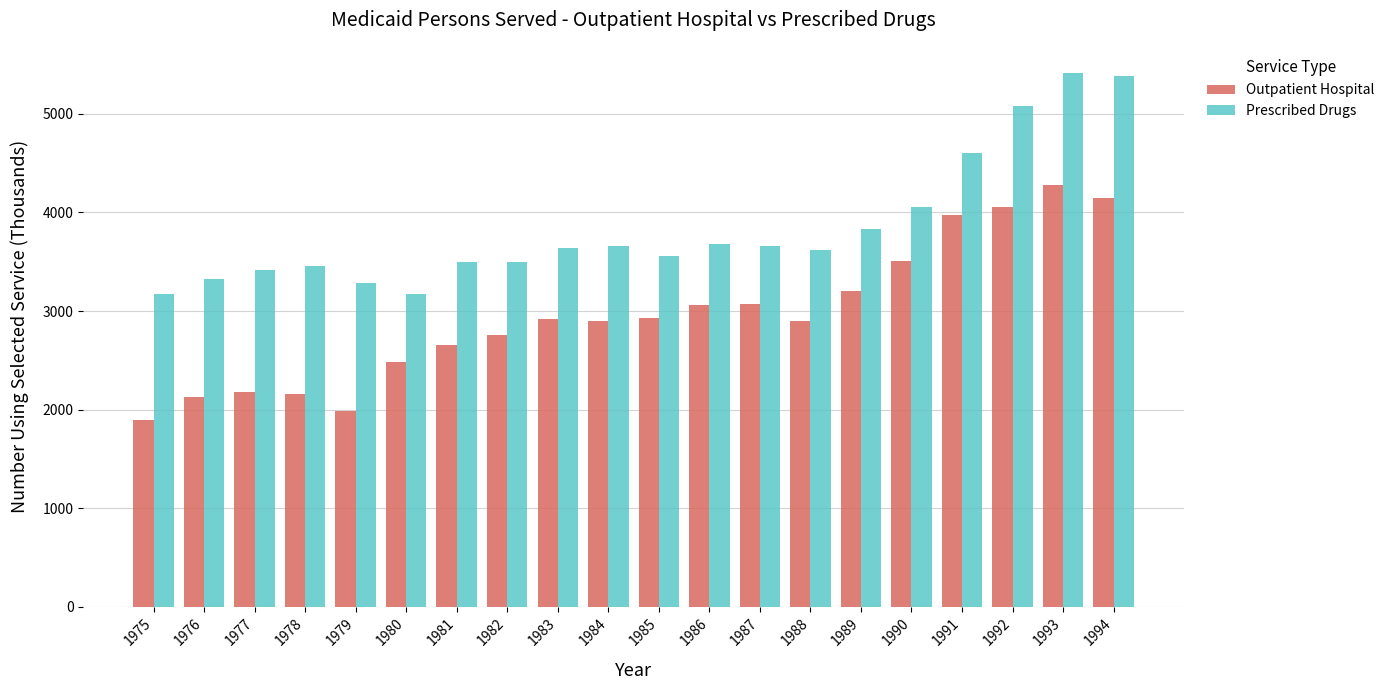

What is the value of the Prescribed Drugs bar at the 19th from the left?

5411